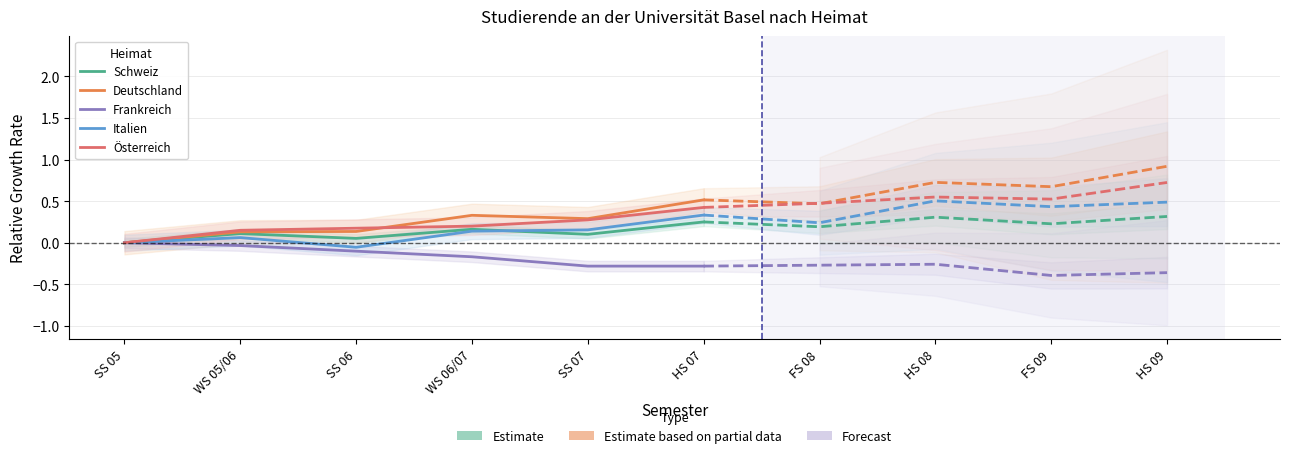

Is it true that Frankreich equals -0.0 at WS 05/06?

True